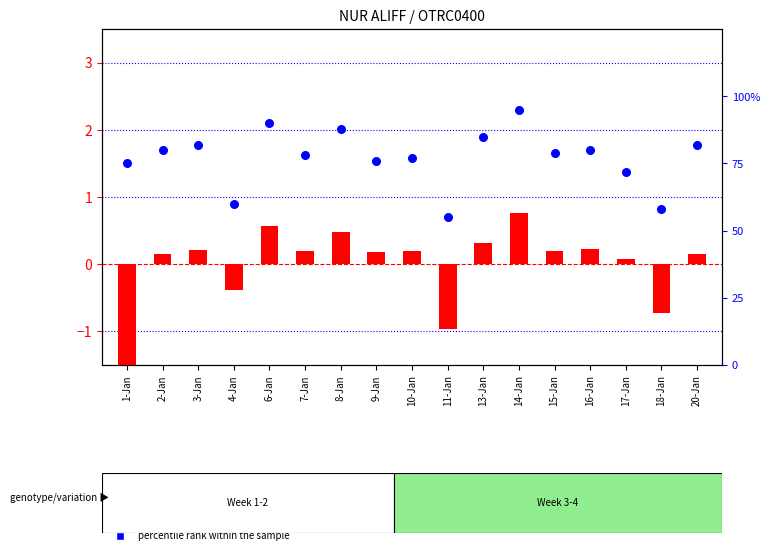

Between 1-Jan and 15-Jan, which is larger?

15-Jan